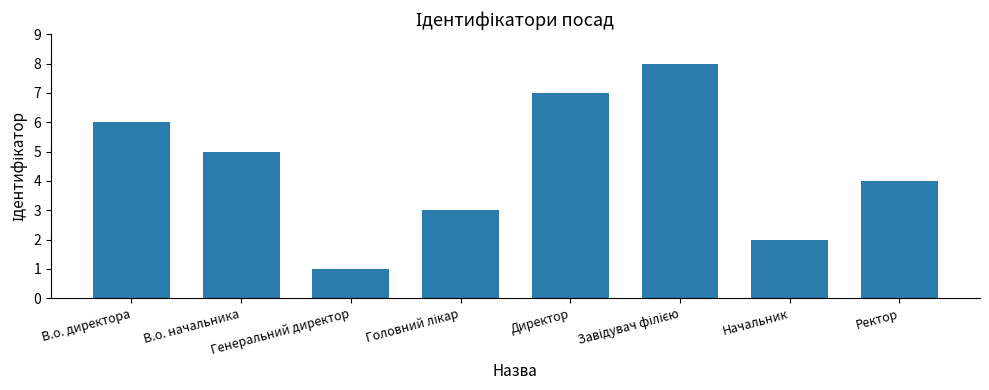

What is the ratio of the value at Ректор to the value at Генеральний директор?

4.0